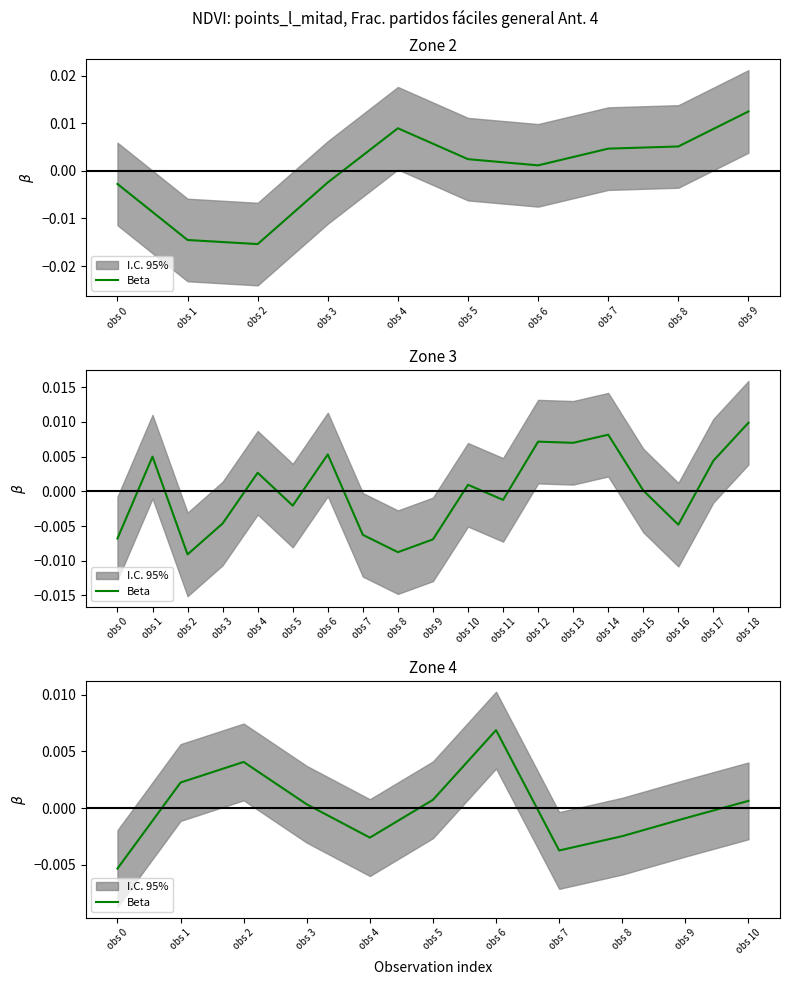

How many values are below zero?

5